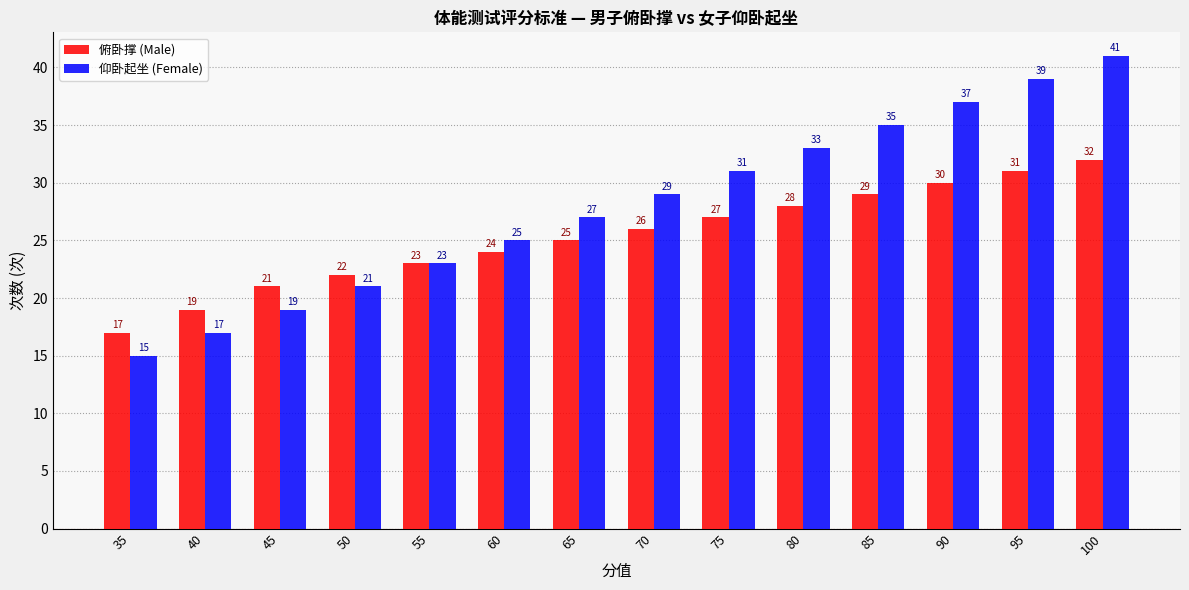

Which series changed the most between 50 and 95?

仰卧起坐 (Female)